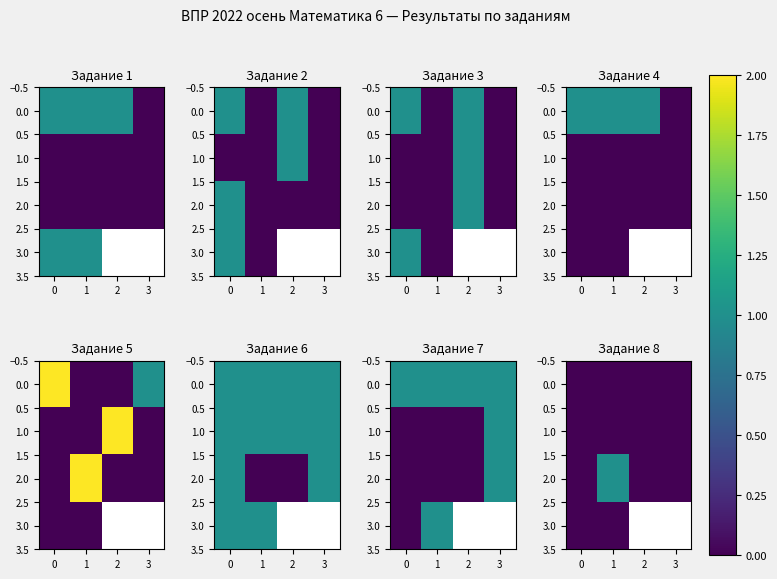

The 2.0 series shows 0.0 at 2. True or false?

True